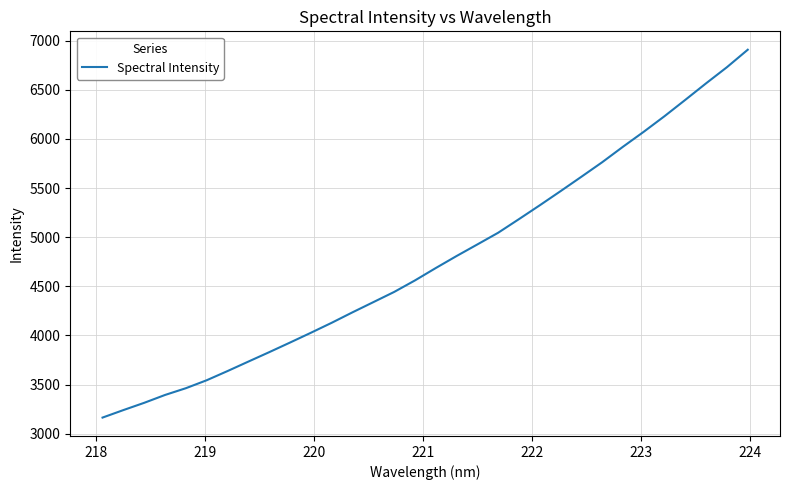

What is the maximum value shown in the chart?

6908.2